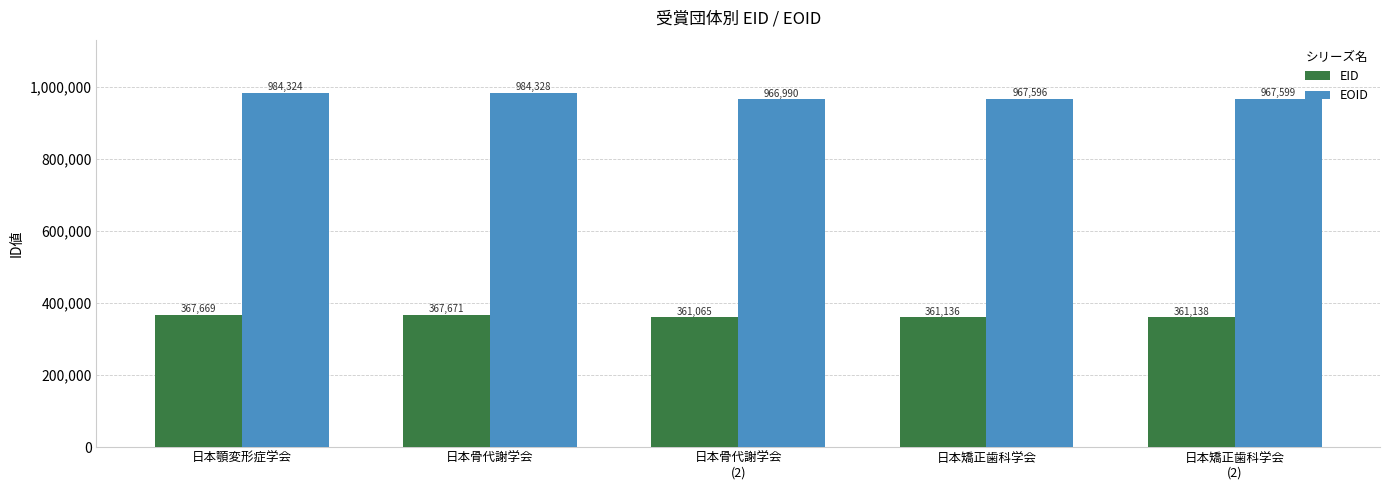

Which series has the largest range (max minus min)?

EOID